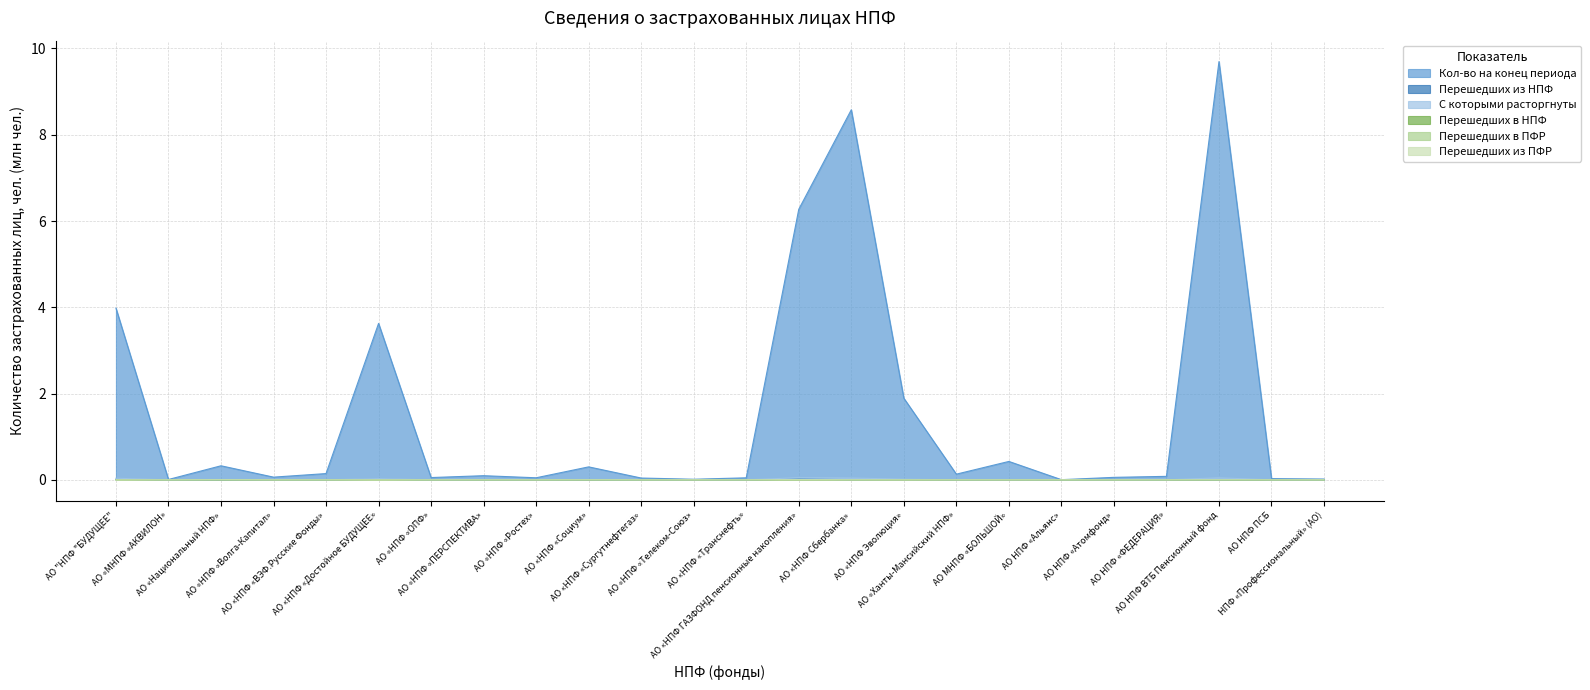

Reading left to right, extract all data points from this chart.

Кол-во на конец периода: 4.0	0.0	0.3	0.1	0.1	3.6	0.1	0.1	0.0	0.3	0.0	0.0	0.0	6.3	8.6	1.9	0.1	0.4	0.0	0.1	0.1	9.7	0.0	0.0
Перешедших из НПФ: 0.0	0.0	0.0	0.0	0.0	0.0	0.0	0.0	0.0	0.0	0.0	0.0	0.0	0.0	0.0	0.0	0.0	0.0	0.0	0.0	0.0	0.0	0.0	0.0
С которыми расторгнуты: 0.0	0.0	0.0	0.0	0.0	0.0	0.0	0.0	0.0	0.0	0.0	0.0	0.0	0.1	0.0	0.0	0.0	0.0	0.0	0.0	0.0	0.0	0.0	0.0
Перешедших в НПФ: 0.0	0.0	0.0	0.0	0.0	0.0	0.0	0.0	0.0	0.0	0.0	0.0	0.0	0.0	0.0	0.0	0.0	0.0	0.0	0.0	0.0	0.0	0.0	0.0
Перешедших в ПФР: 0.0	0.0	0.0	0.0	0.0	0.0	0.0	0.0	0.0	0.0	0.0	0.0	0.0	0.0	0.0	0.0	0.0	0.0	0.0	0.0	0.0	0.0	0.0	0.0
Перешедших из ПФР: 0.0	0.0	0.0	0.0	0.0	0.0	0.0	0.0	0.0	0.0	0.0	0.0	0.0	0.0	0.0	0.0	0.0	0.0	0.0	0.0	0.0	0.0	0.0	0.0